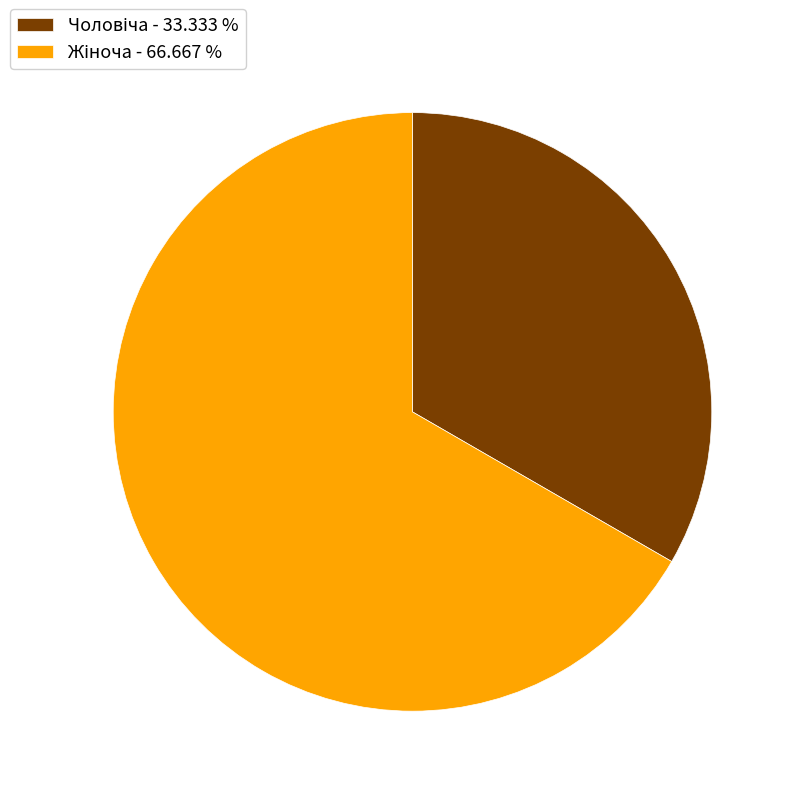

Is there a majority slice in this chart?

Yes